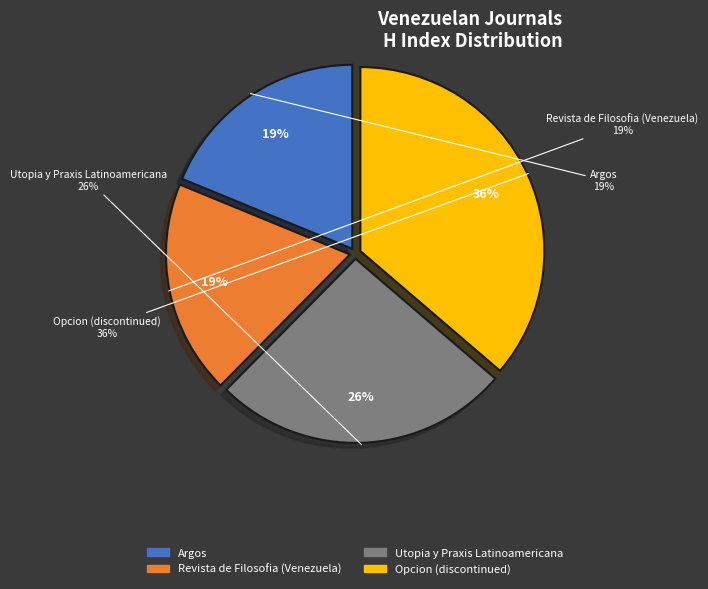

What percentage is the Argos slice, to the nearest percent?

19%